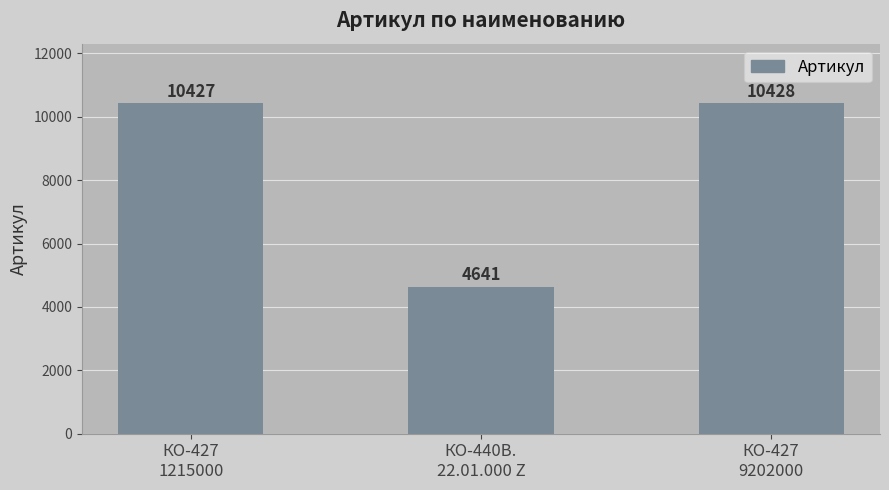

The chart shows a value of 16612 at КО-427
1215000. True or false?

False